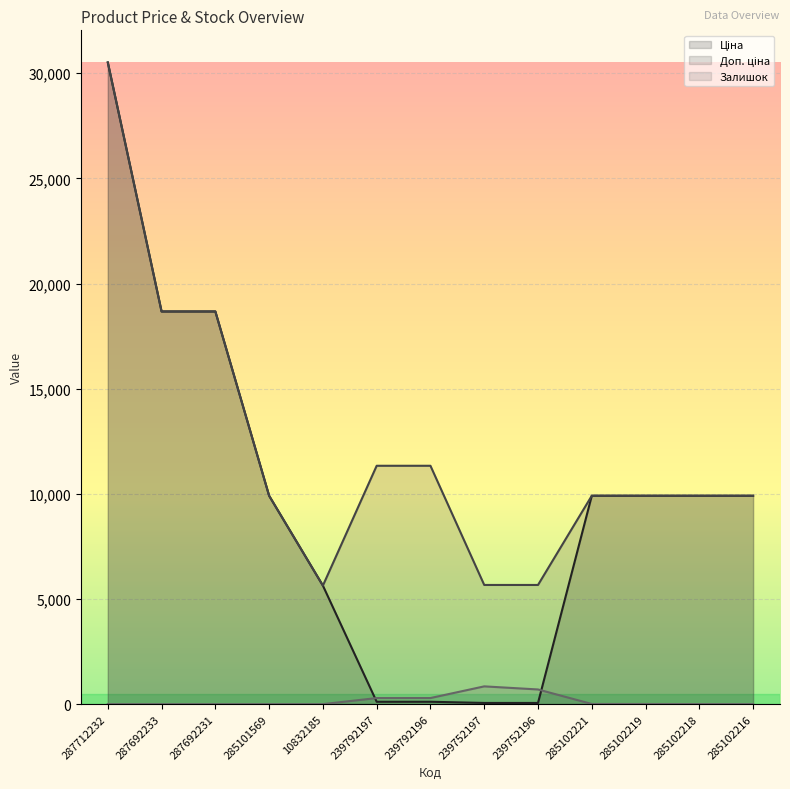

List the series in order of their overall mean, lowest first.

Залишок, Ціна, Доп. ціна